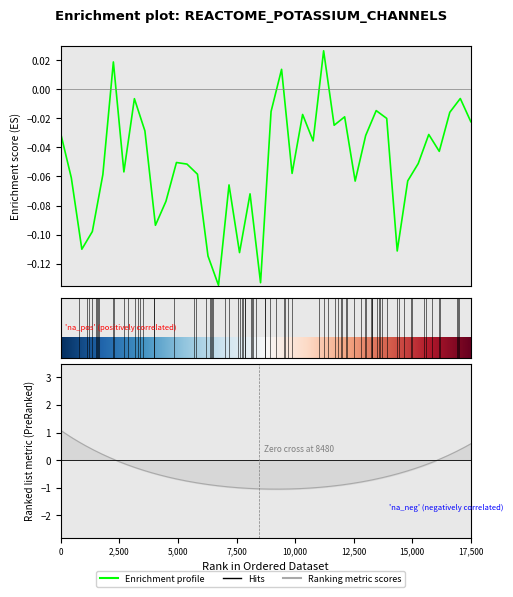

How many interior local valleys (lower than both neighbors) does the data have?

12